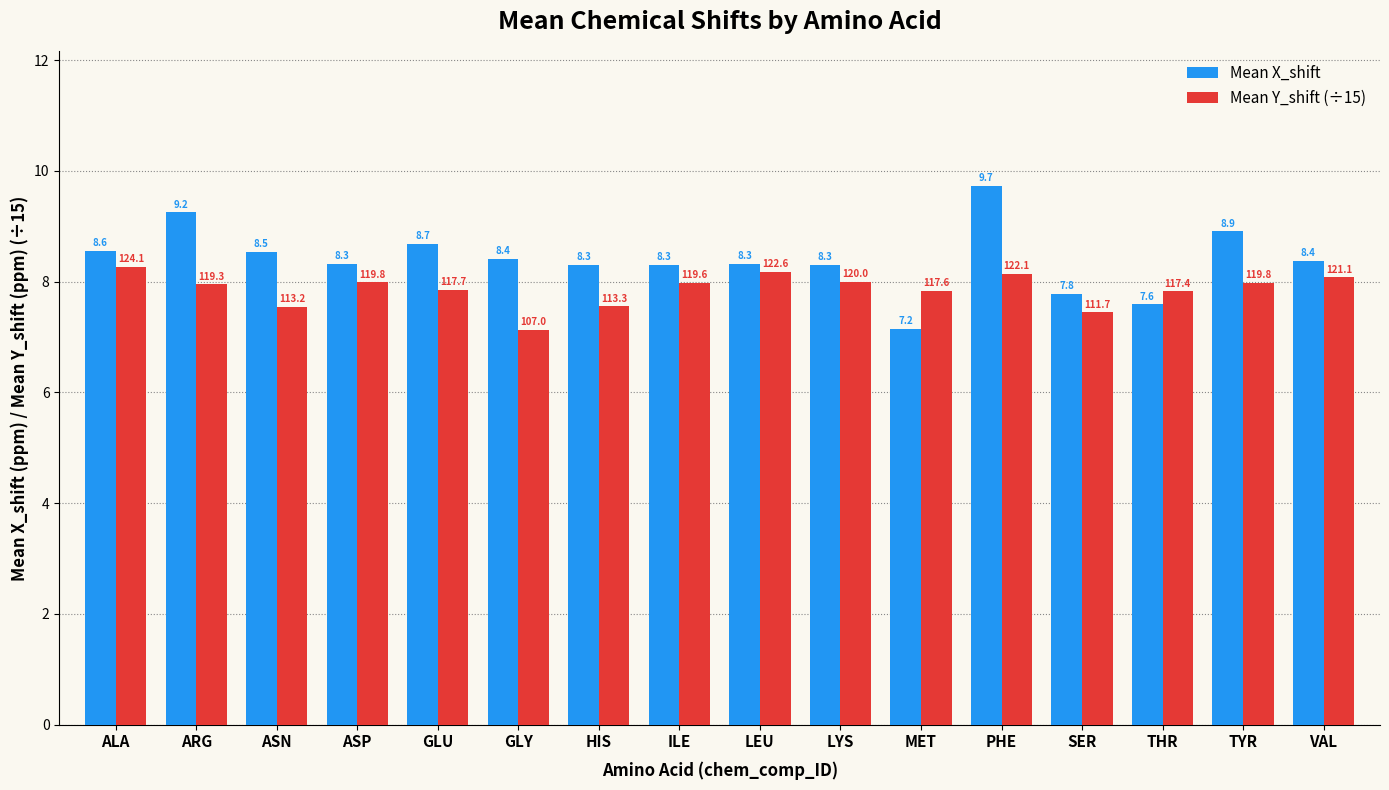

True or false: Mean X_shift has a value of 8.3 at ILE.

True